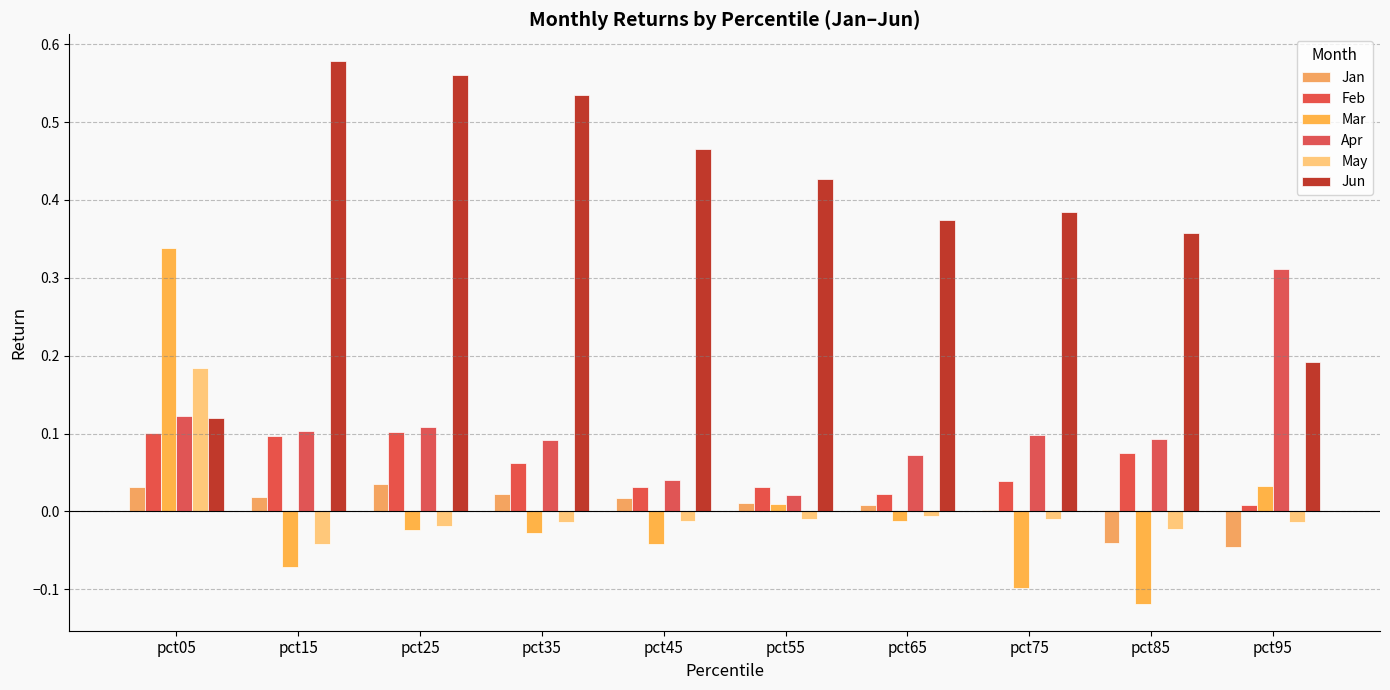

Which series has the largest total across all categories?

Jun